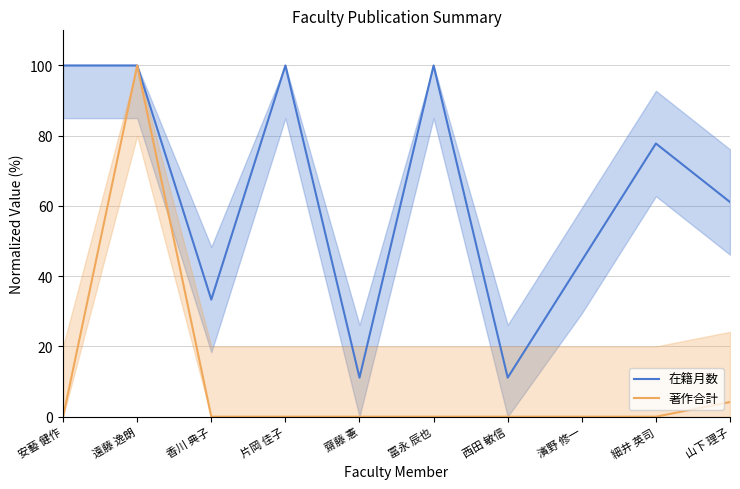

How many interior local peaks does the 在籍月数 series have?

3